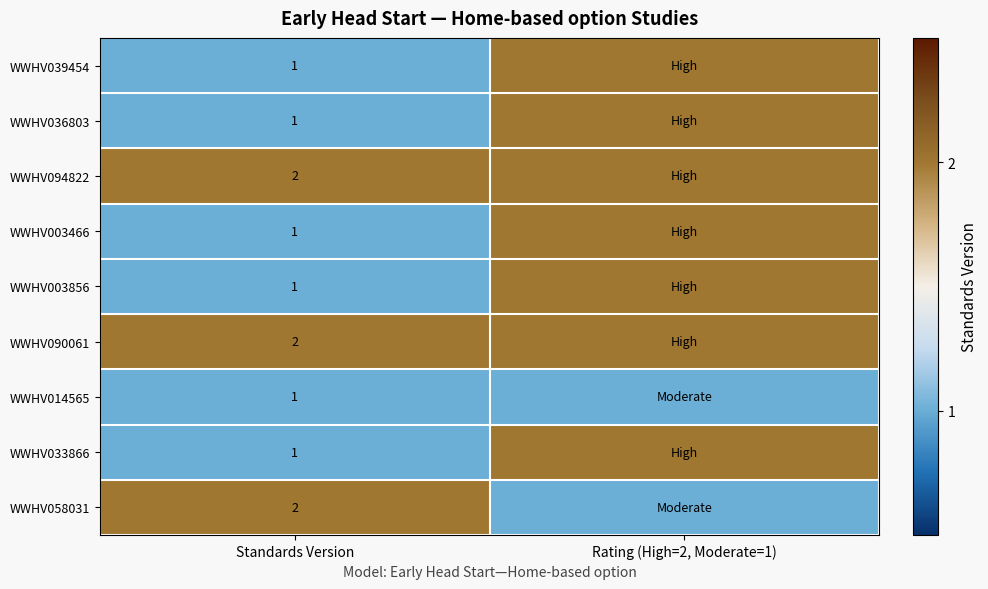

The value of WWHV058031 at Standards Version is 2. True or false?

True